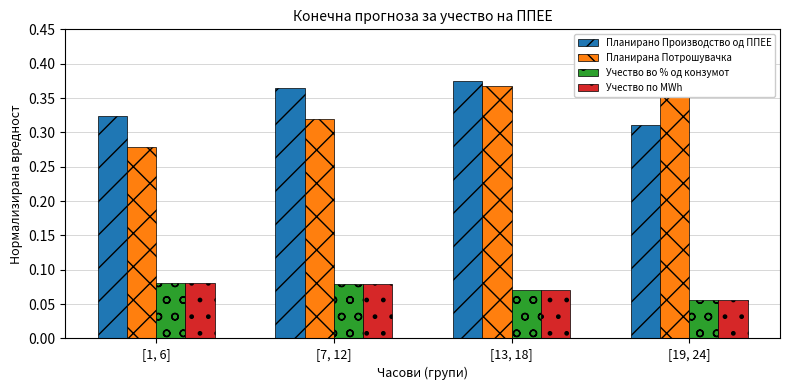

Count the number of categories in the chart.

4